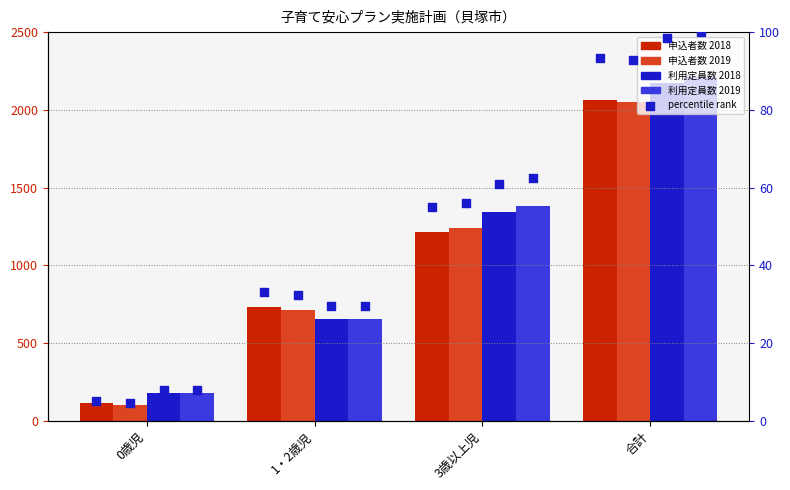

At how many categories does at least one series exceed 642?

3